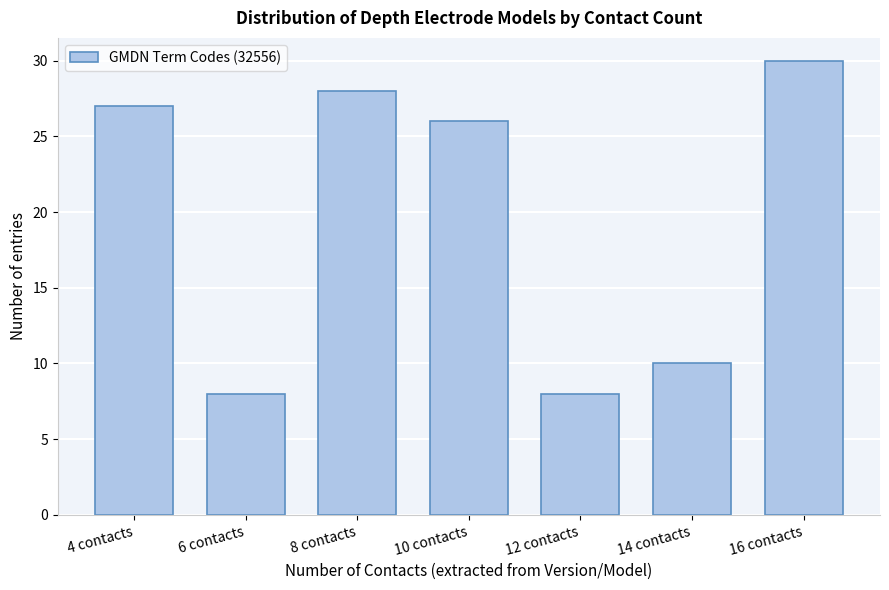

Reading left to right, list all the values displayed in this chart.

4 contacts=27	6 contacts=8	8 contacts=28	10 contacts=26	12 contacts=8	14 contacts=10	16 contacts=30